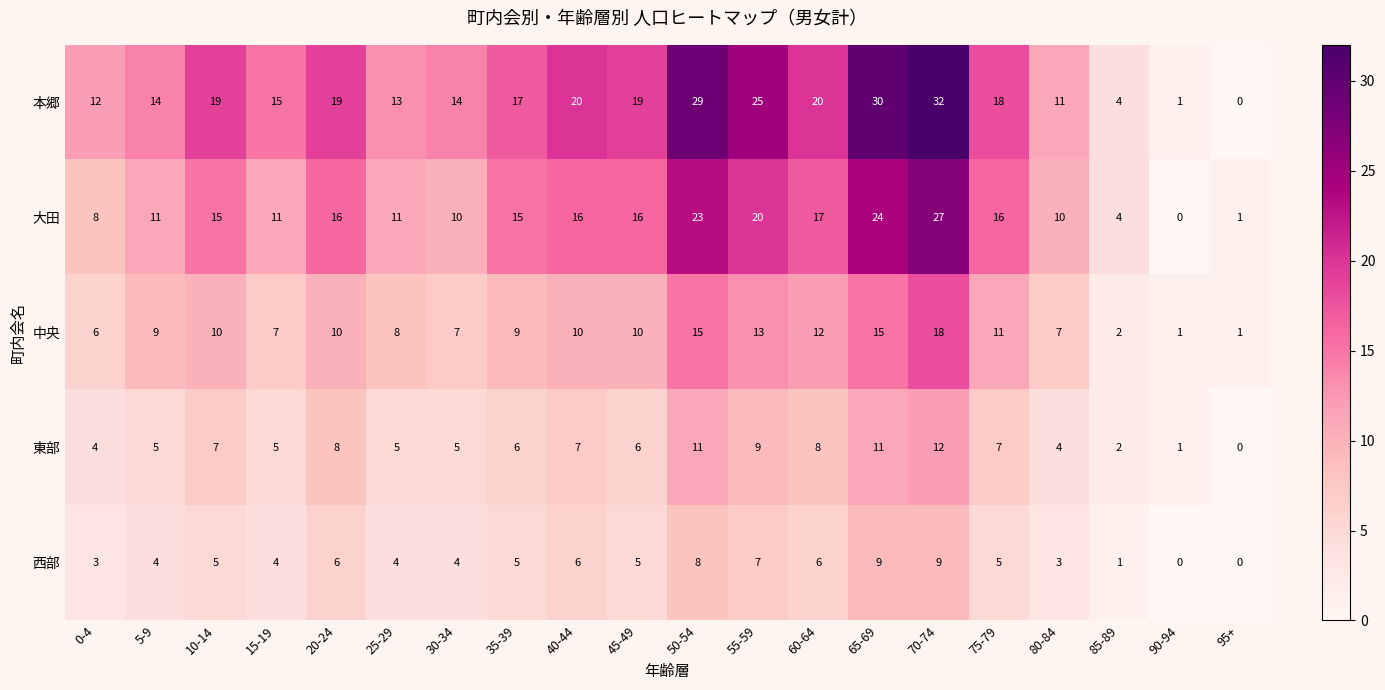

Rank the series by their maximum value, from lowest to highest.

西部, 東部, 中央, 大田, 本郷